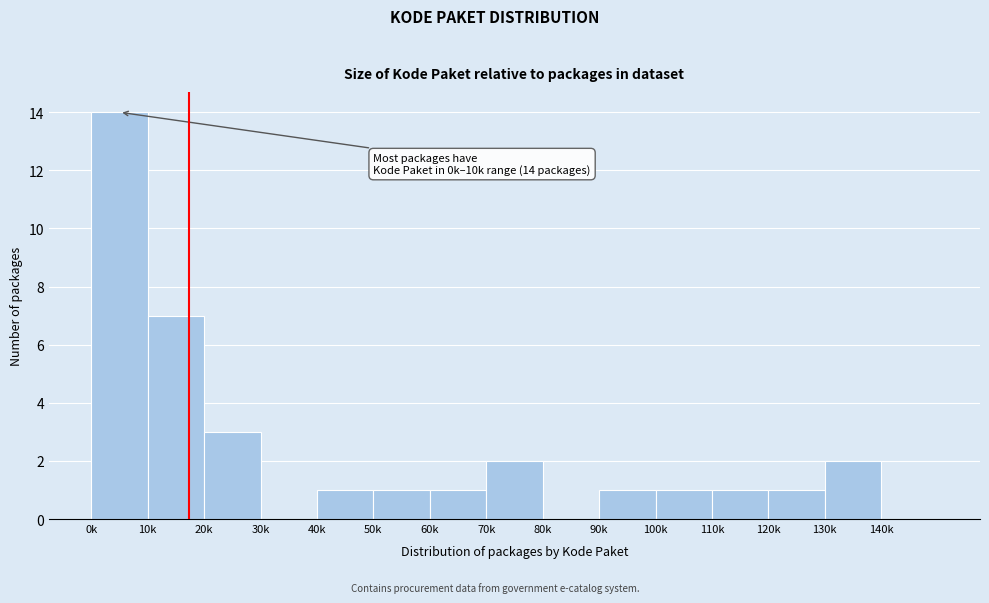

Reading left to right, what are all the values shown in this chart?

0k=14	10k=7	20k=3	30k=0	40k=1	50k=1	60k=1	70k=2	80k=0	90k=1	100k=1	110k=1	120k=1	130k=2	140k=0